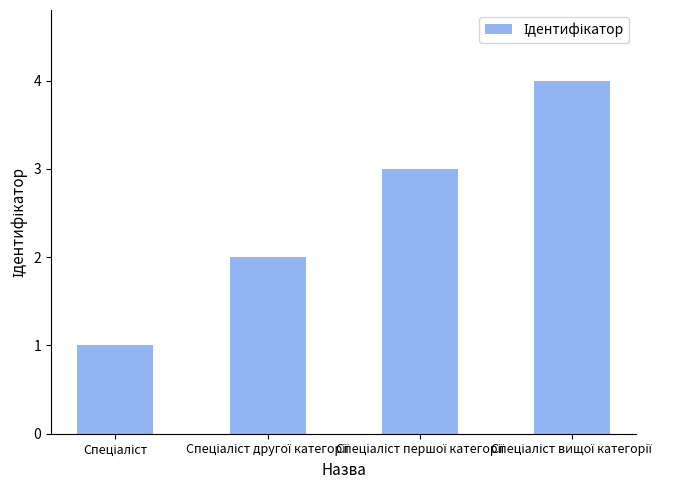

Are the bars horizontal?

No